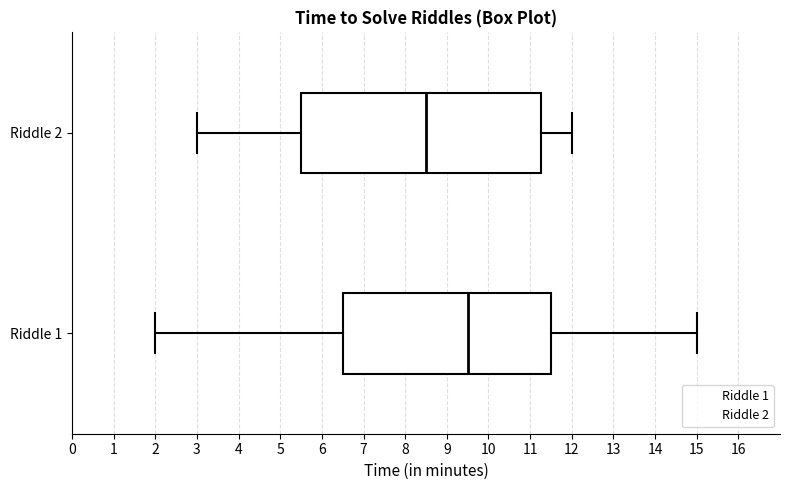

Reading bottom to top, read every box against the x-axis: the position of its median line, the range the box covers, and the ends of its whiskers. The values are not printed on the chart, so give them approximately, as read against the axis.

Riddle 1: median 9.5, box 6.5 to 11.5, whiskers 2.0 to 15.0
Riddle 2: median 8.5, box 5.5 to 11.3, whiskers 3.0 to 12.0